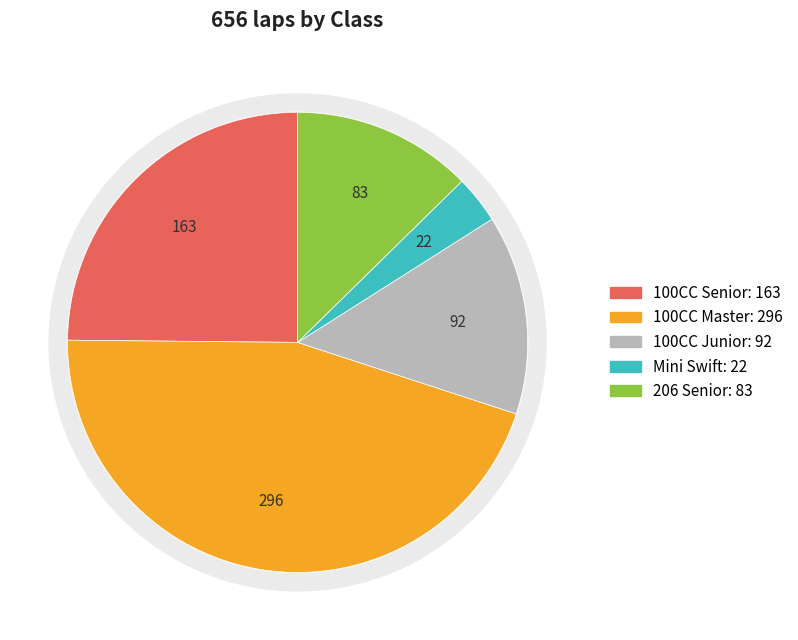

To the nearest percent, what percentage of the pie is 206 Senior?

13%